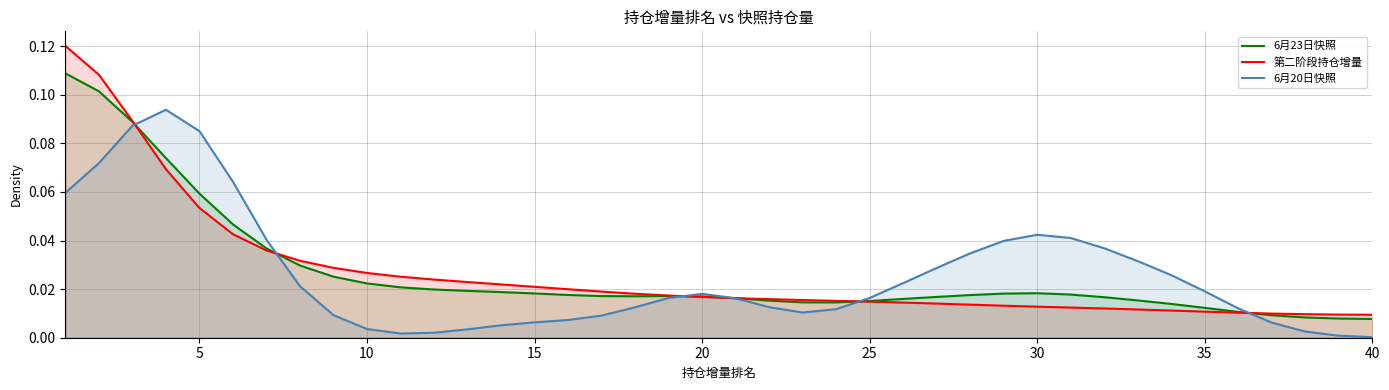

Which series has the largest range (max minus min)?

第二阶段持仓增量